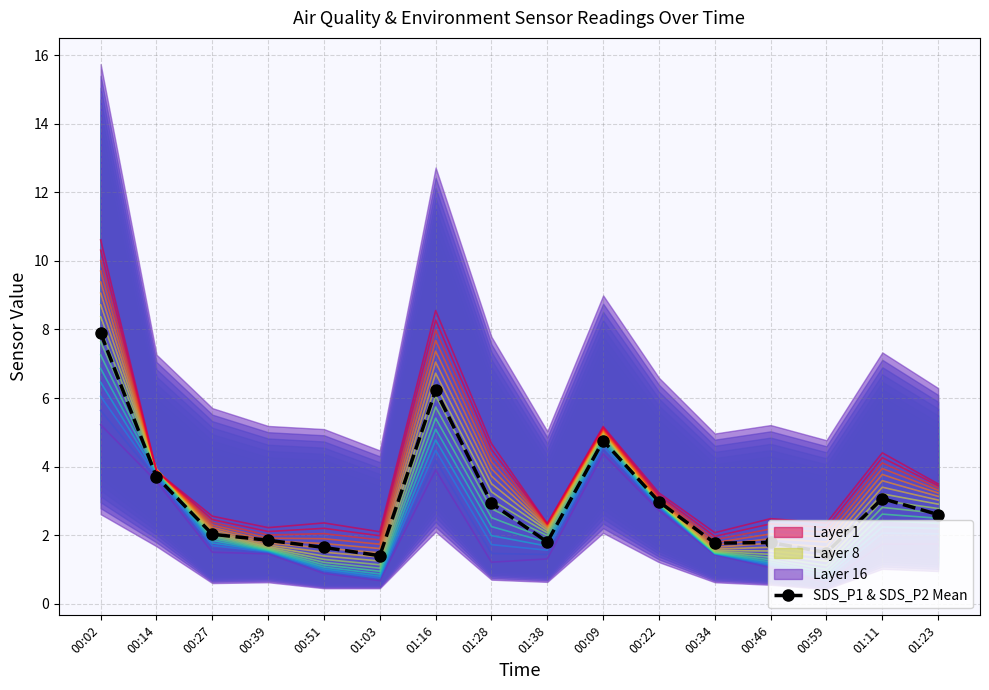

List the labels in order of value, smallest first.

01:03, 00:59, 00:51, 00:34, 00:46, 01:38, 00:39, 00:27, 01:23, 01:28, 00:22, 01:11, 00:14, 00:09, 01:16, 00:02